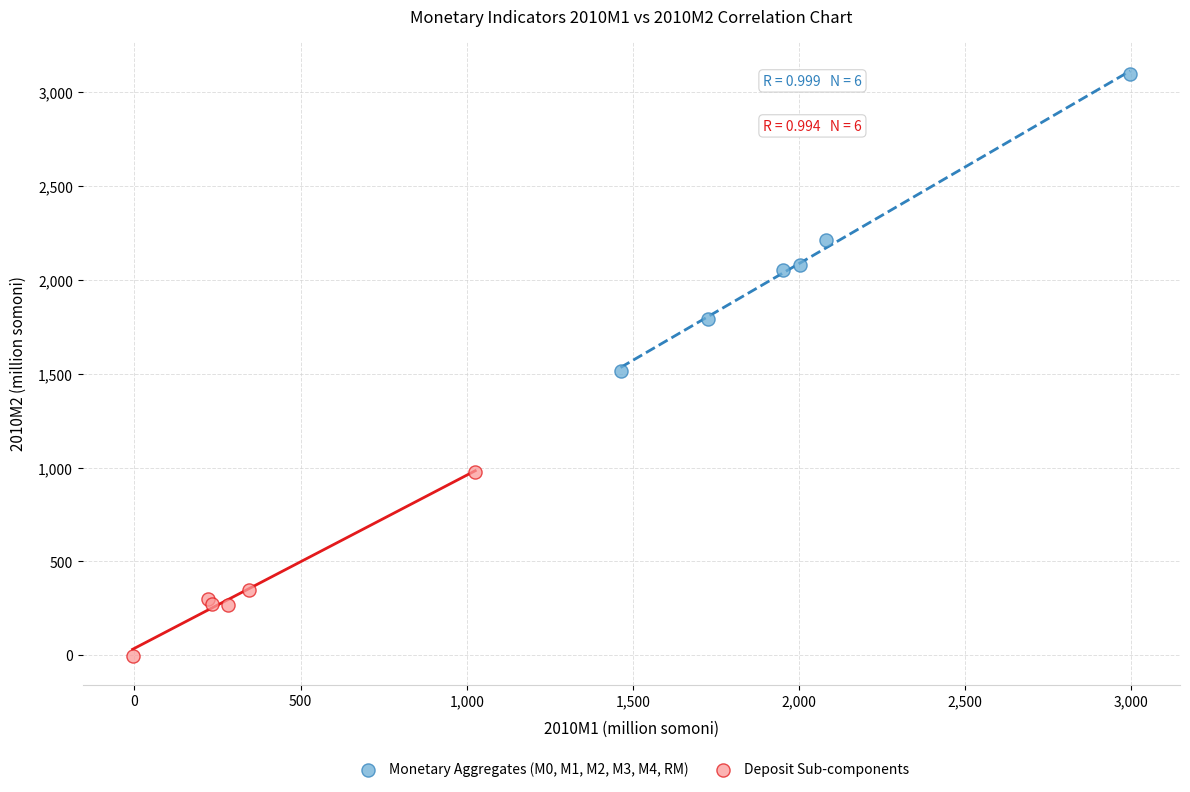

What are all the series names shown in the legend?

Monetary Aggregates (M0, M1, M2, M3, M4, RM), Deposit Sub-components